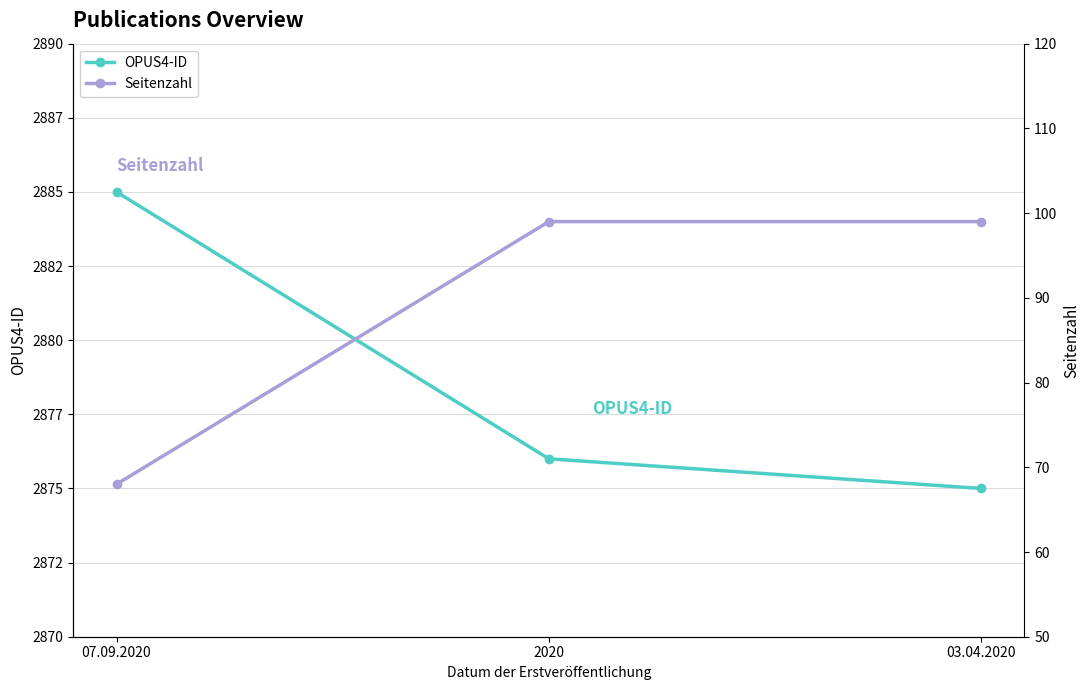

Which category has the lowest value across all series?

07.09.2020